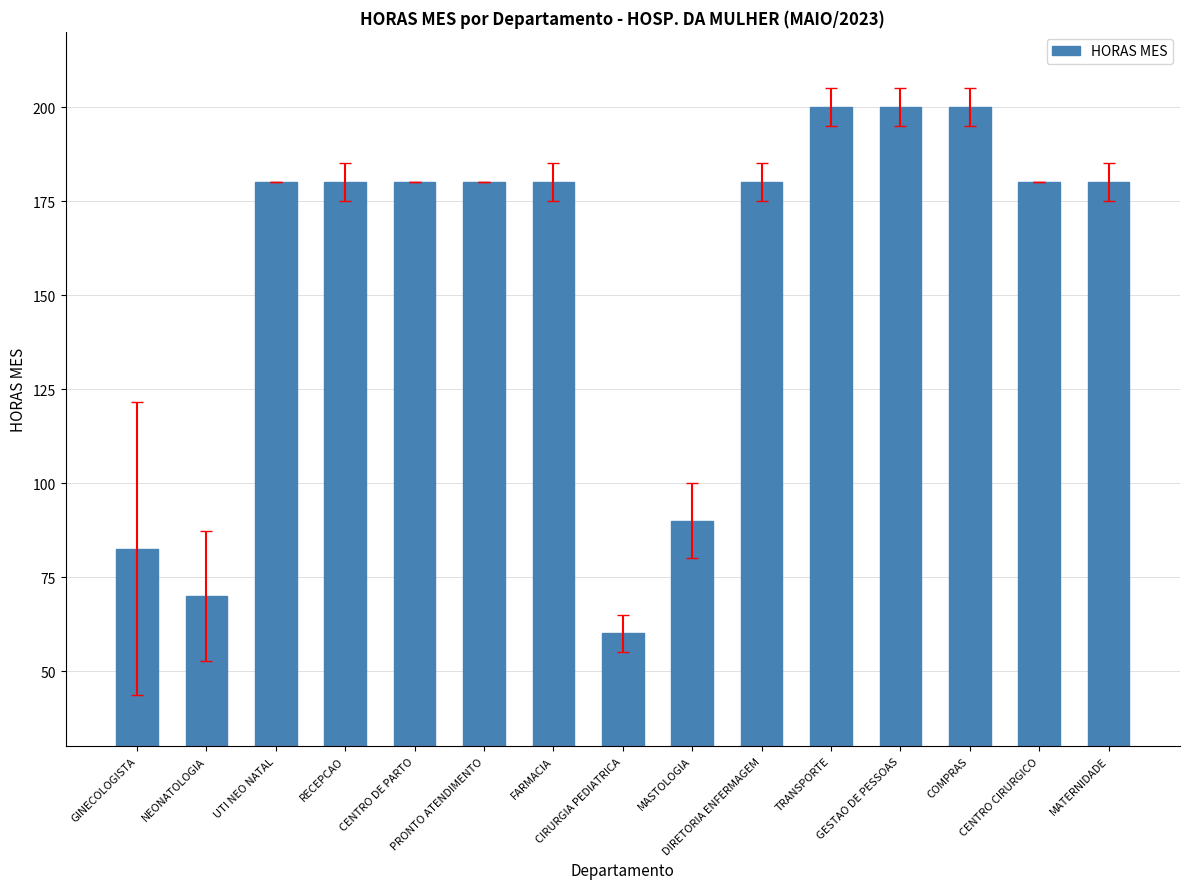

Where is the data nearest to the value 130?

MASTOLOGIA